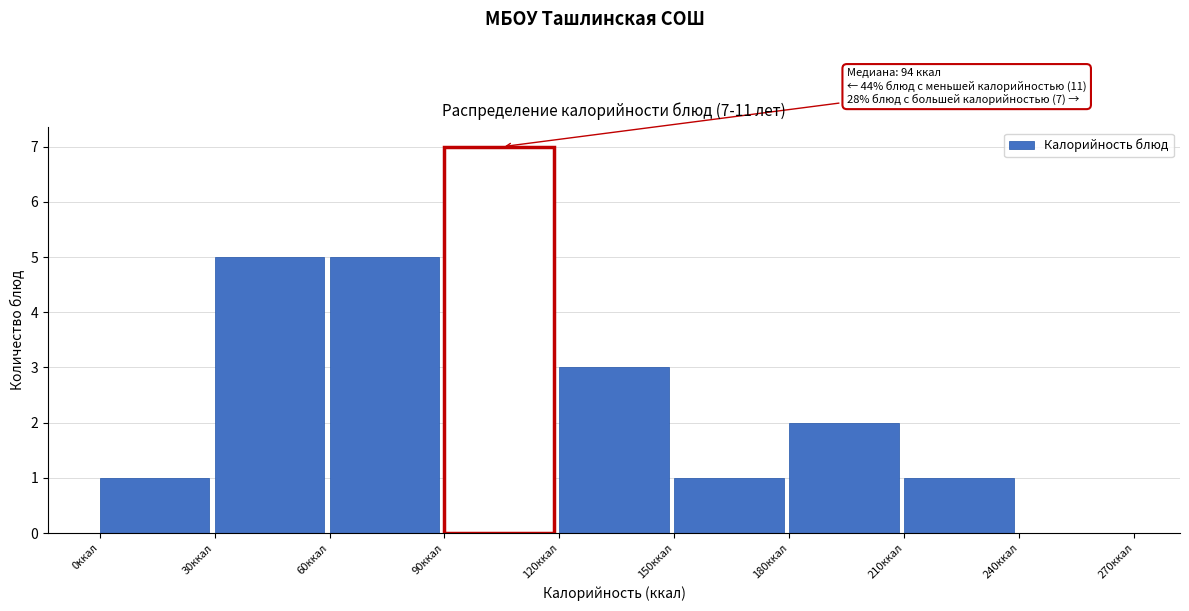

Which range on the x-axis has the tallest bar?

90 to 120